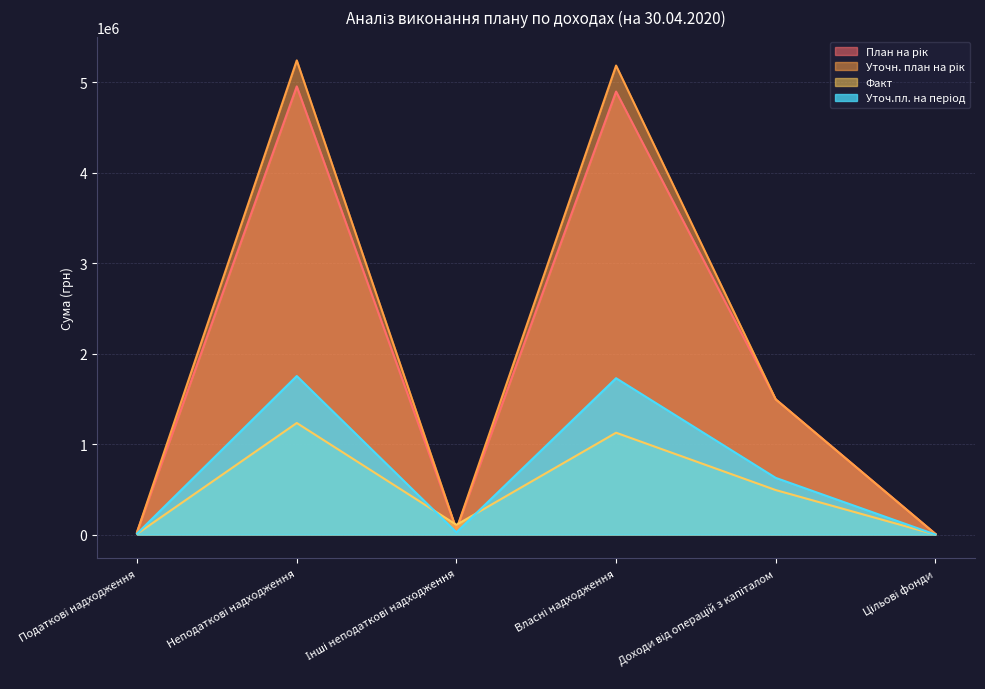

What is the approximate value of Уточн. план на рік at Власні надходження?

5183383.1